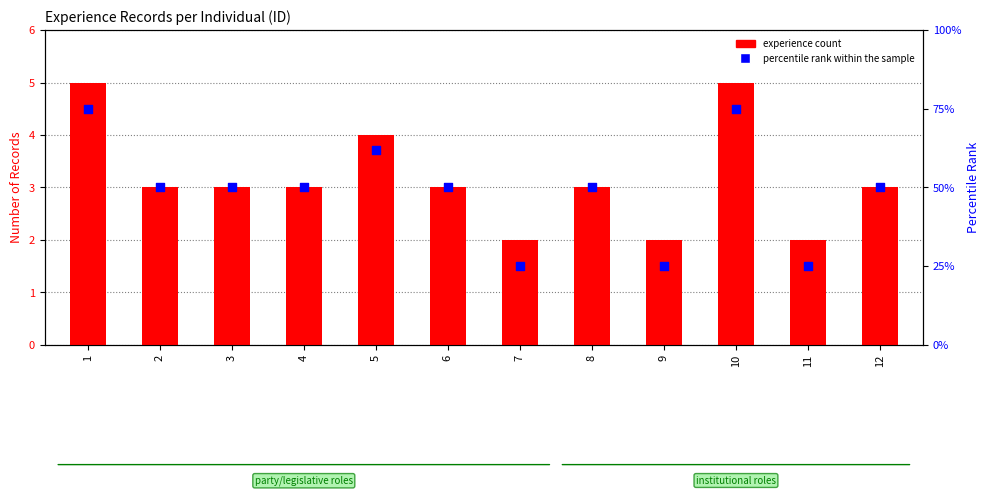

At which category is the sum across all series the highest?

1